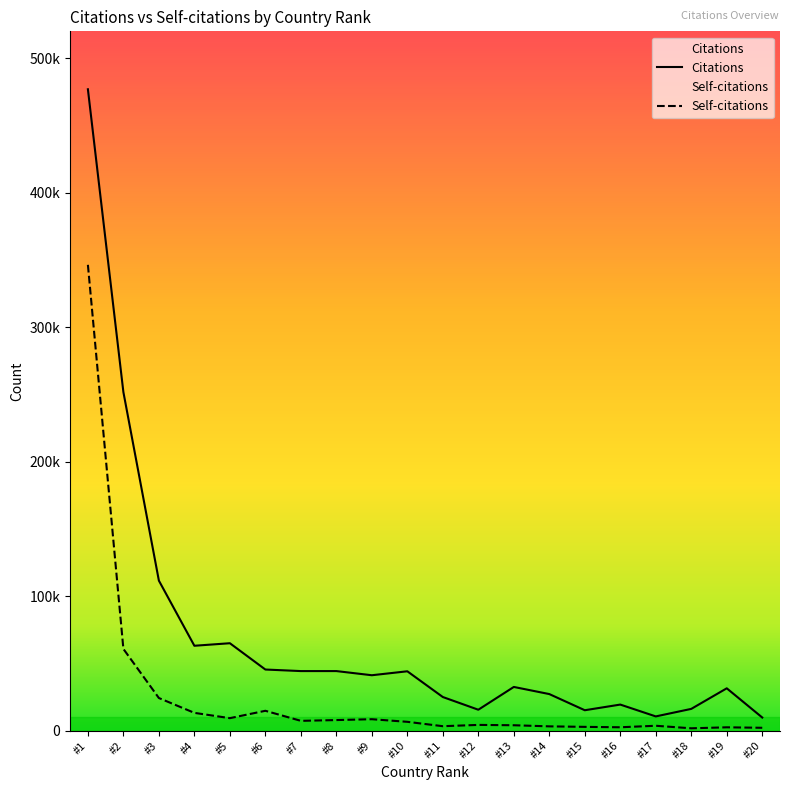

What is the value of the Citations point at the 12th from the left?

15499